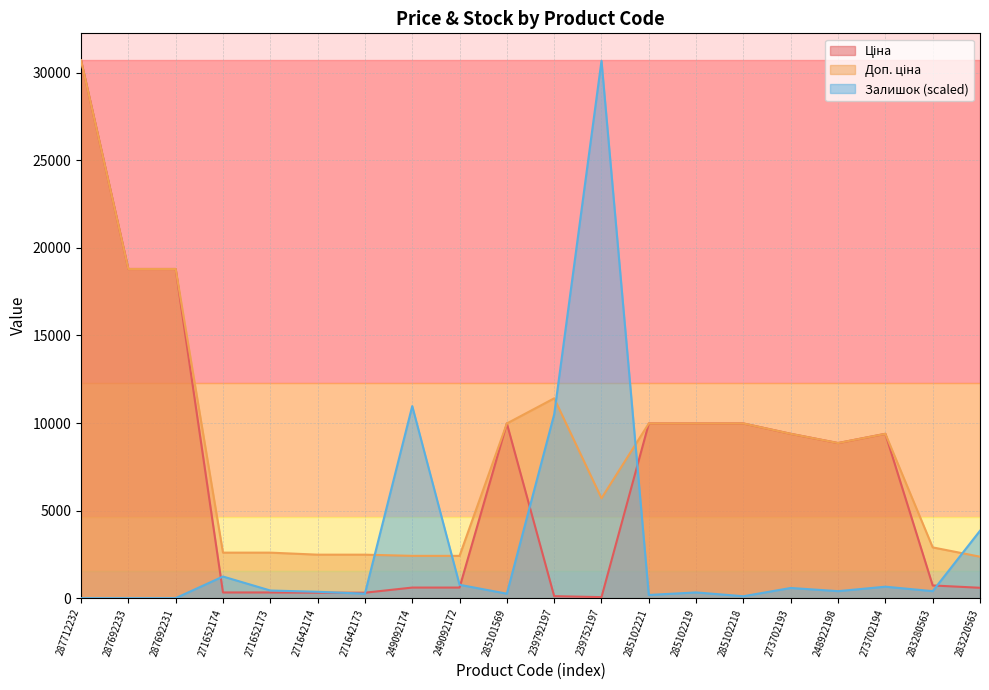

Which has a higher value, 287692231 or 285101569?

287692231